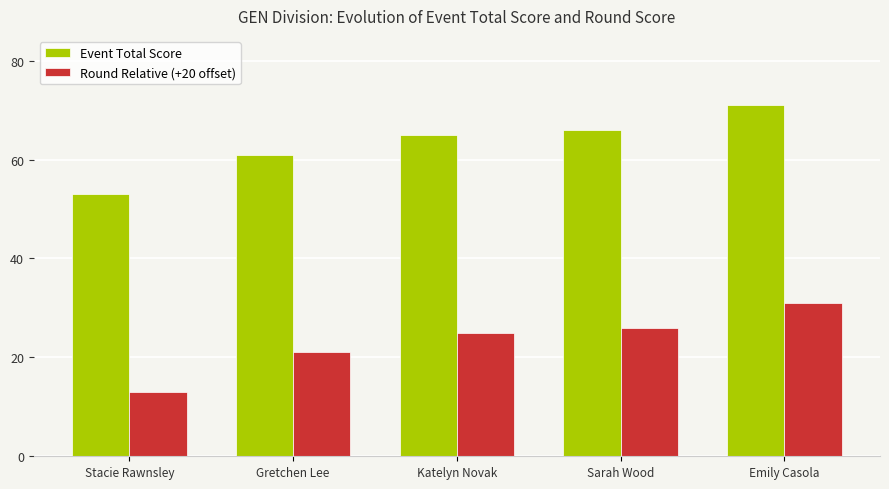

The value of Round Relative (+20 offset) at Katelyn Novak is 42. True or false?

False